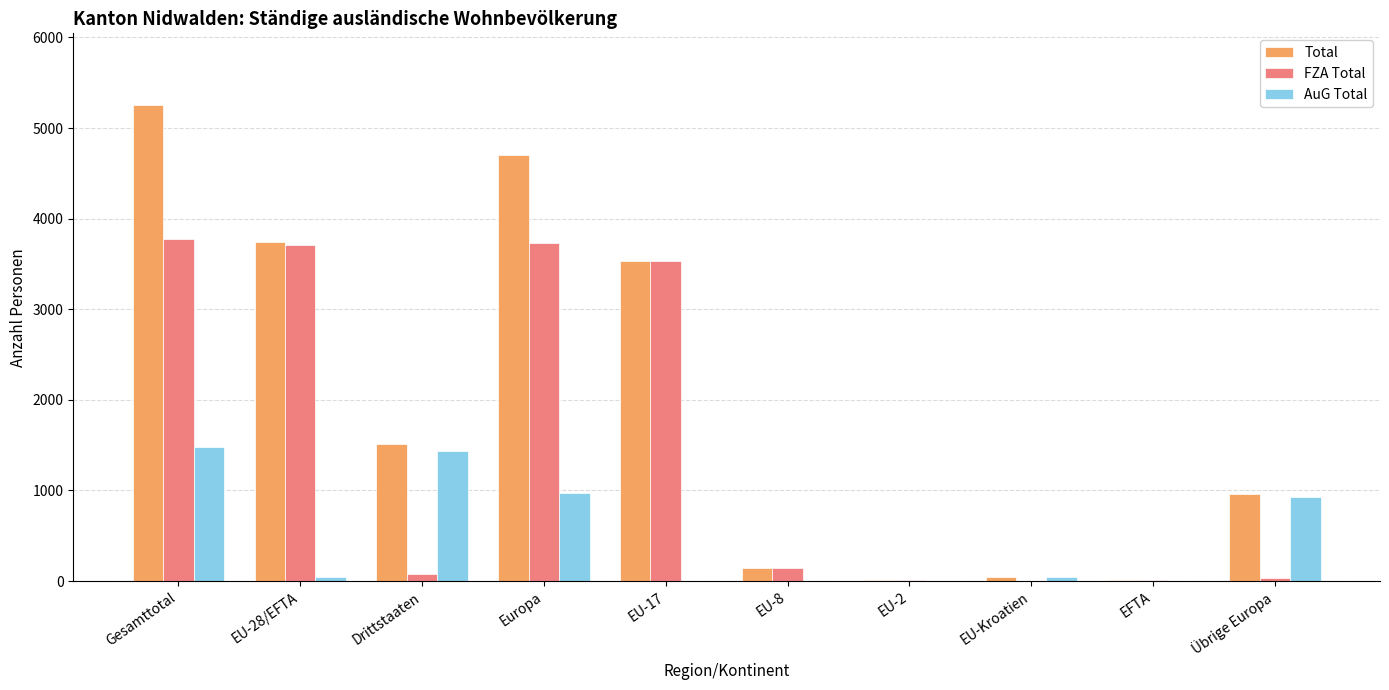

Are the bars grouped side by side (vs. stacked)?

Yes